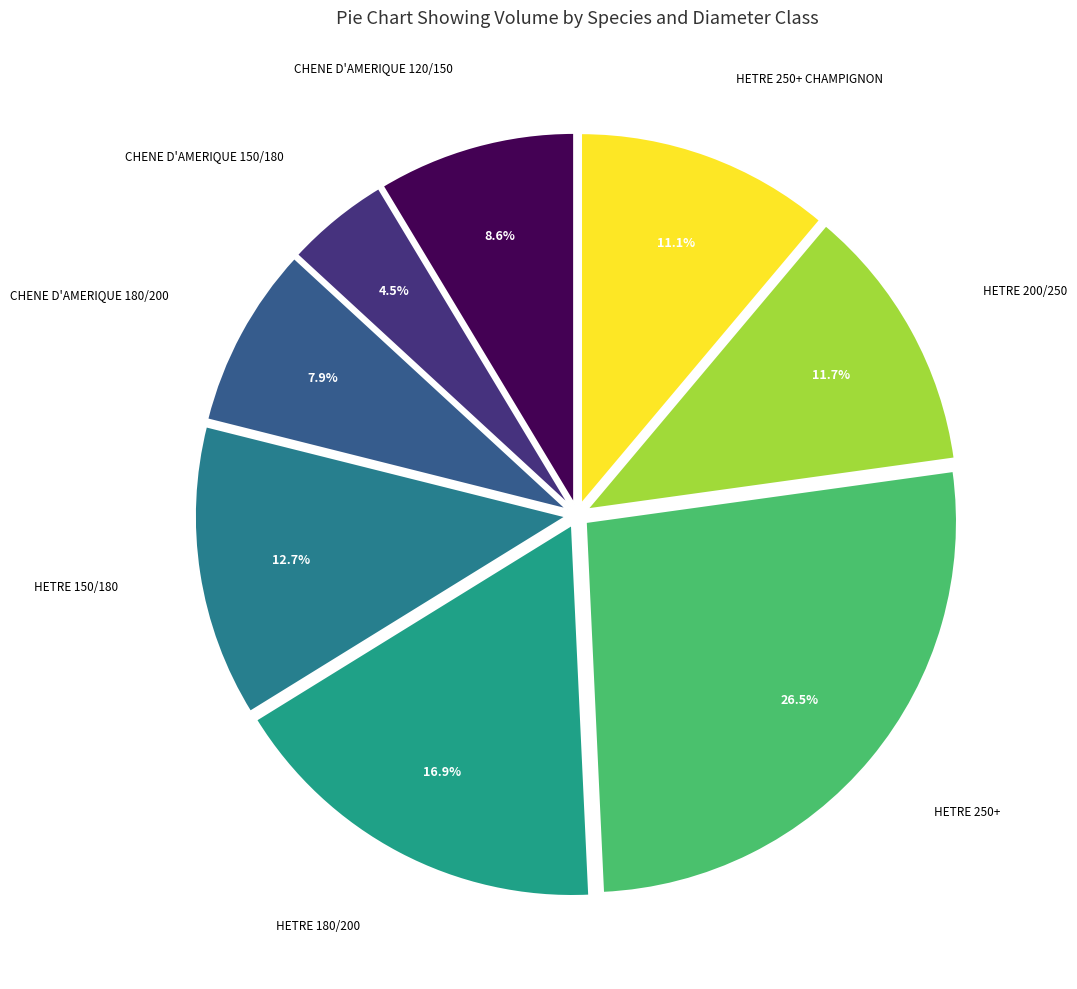

To the nearest percent, what is the average slice percentage?

12%